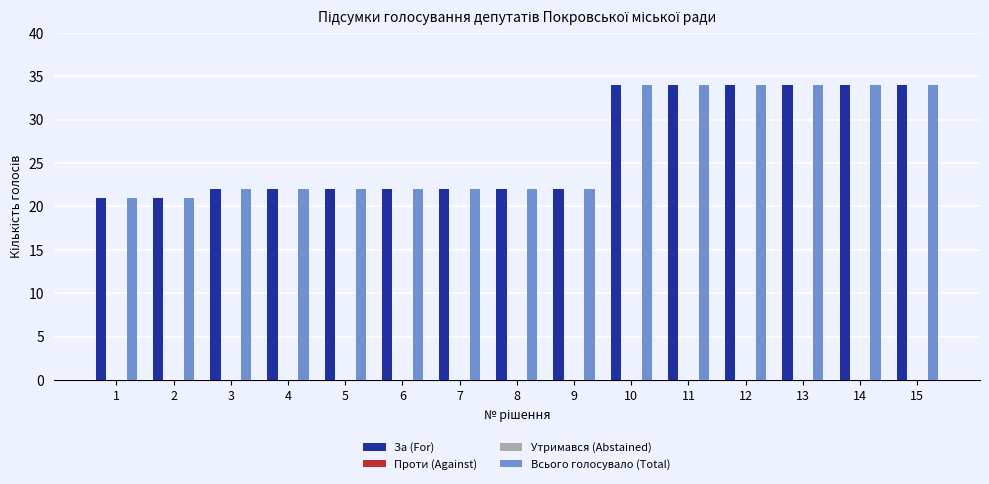

At which category is the sum across all series the highest?

10